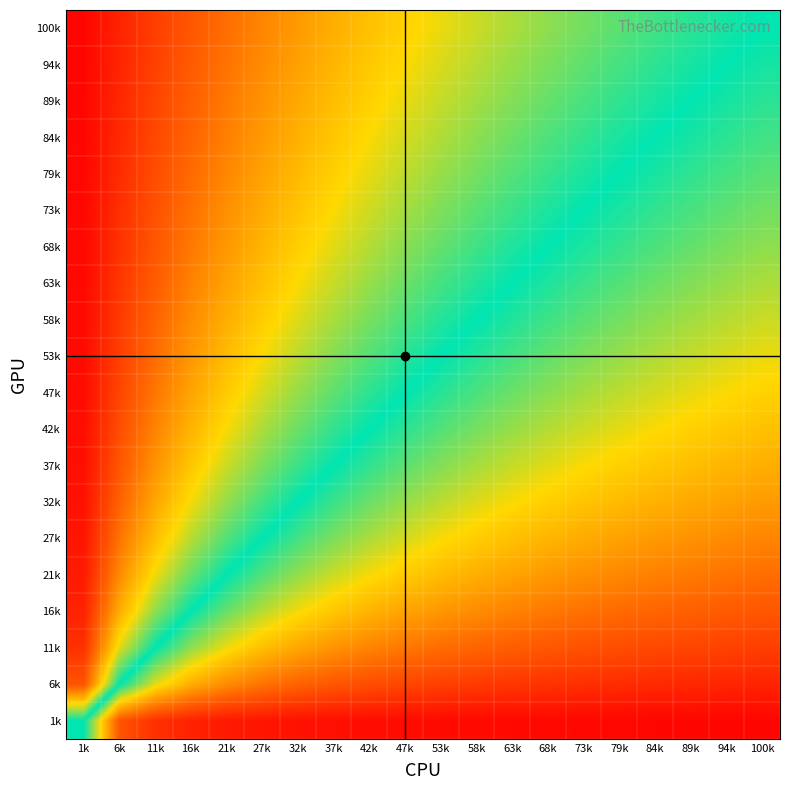

At 27k, list the series in order from smallest to largest.

1k, 6k, 11k, 16k, 21k, 27k, 32k, 37k, 42k, 47k, 53k, 58k, 63k, 68k, 73k, 79k, 84k, 89k, 94k, 100k